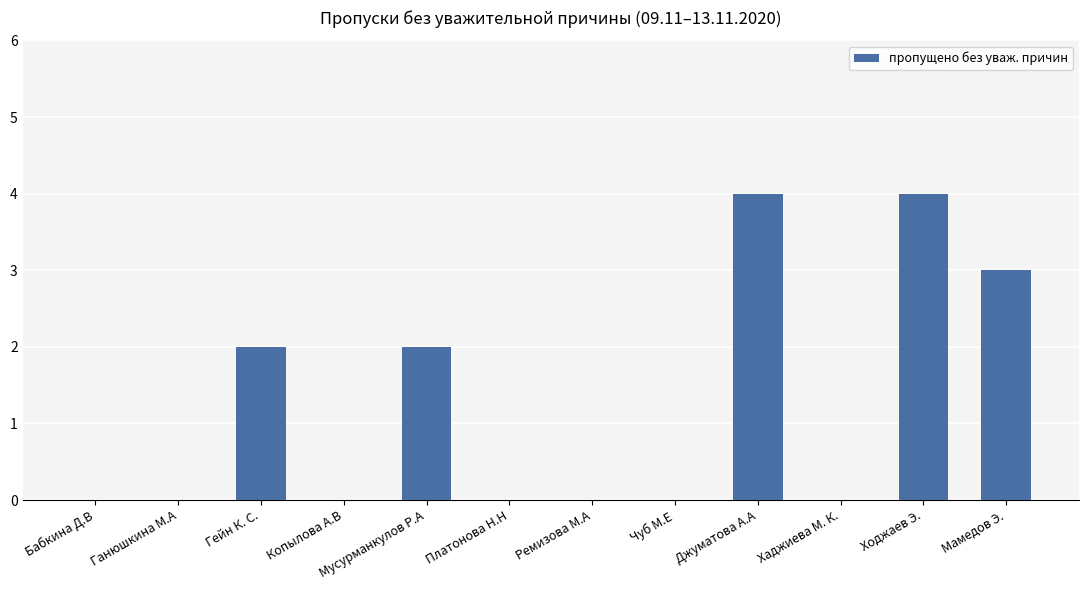

What is the sum of all values?

15